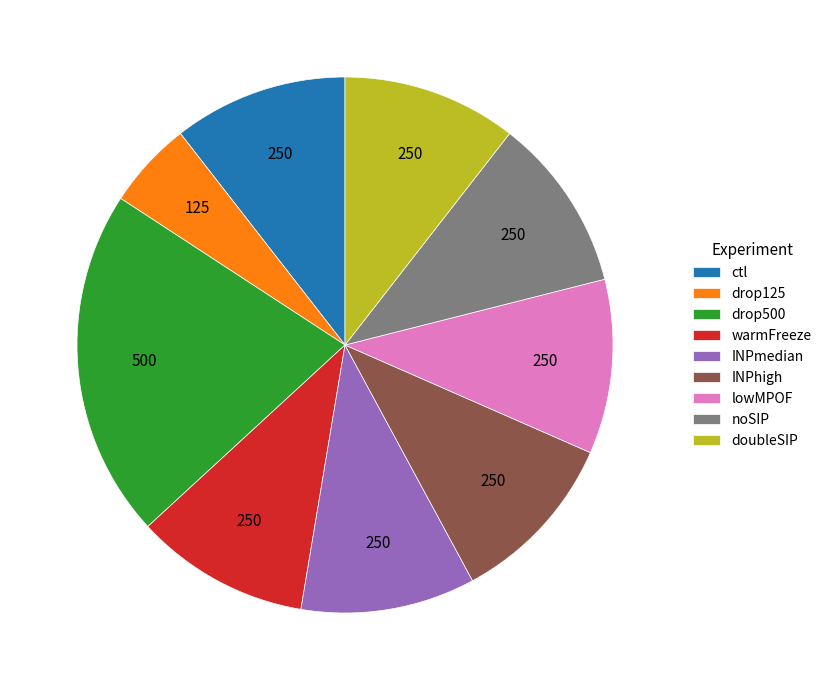

What is the ratio of the value at lowMPOF to the value at INPhigh?

1.0